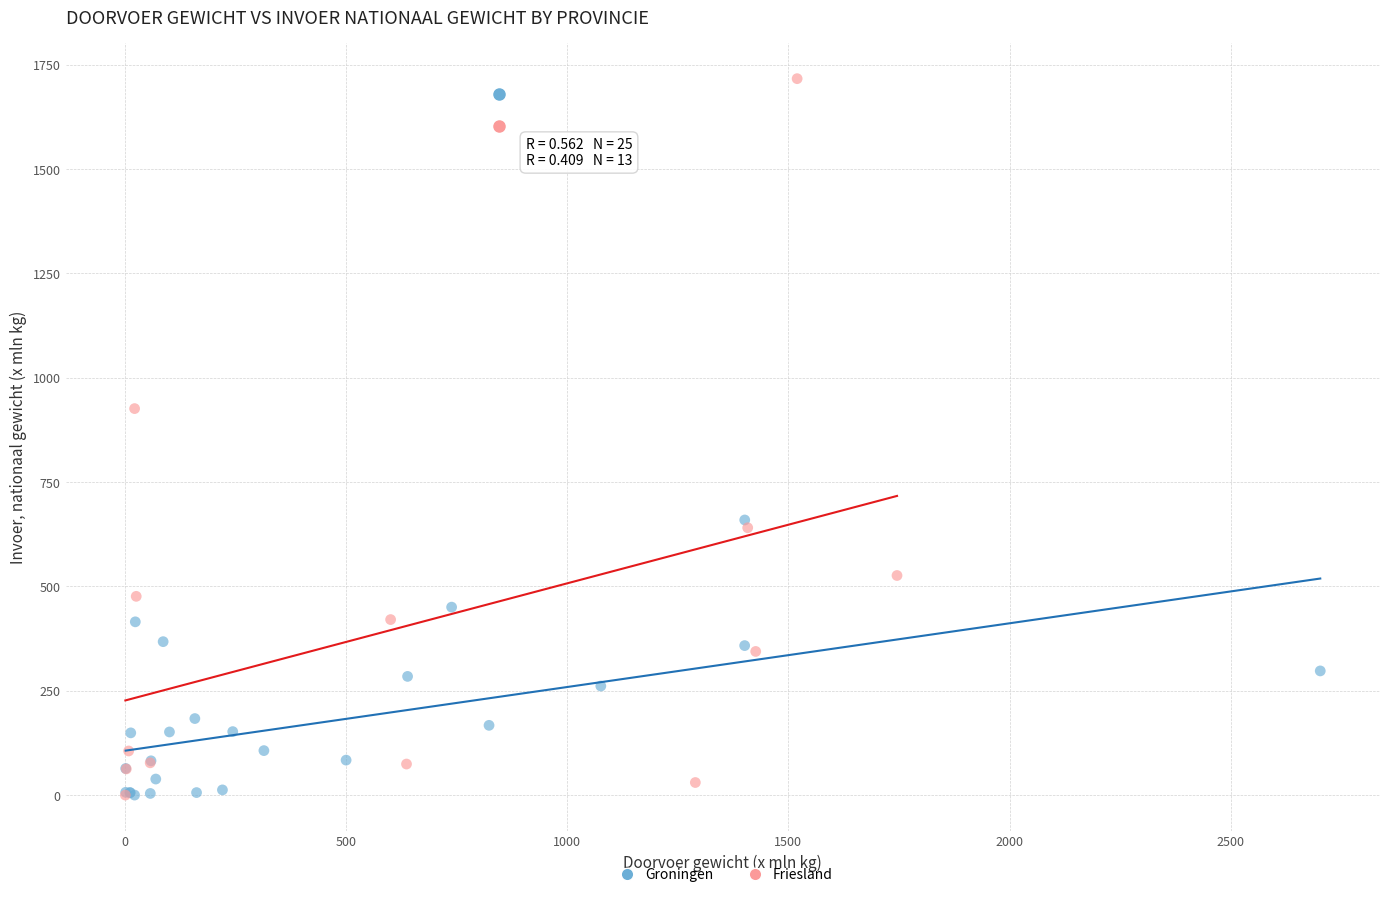

Which series contains the highest Y value?

Friesland